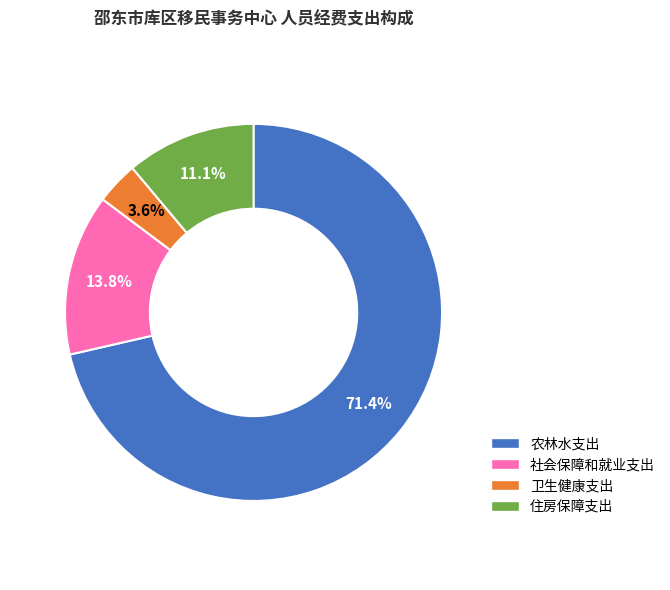

How many segments does this pie chart have?

4